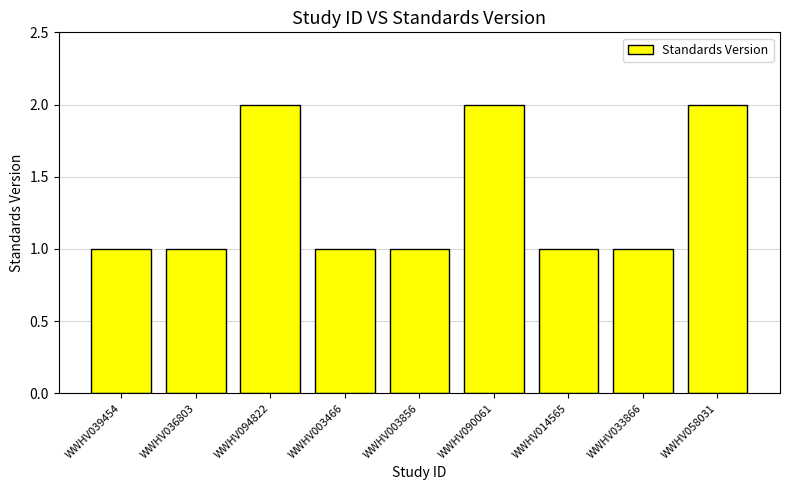

What is the maximum value shown in the chart?

2